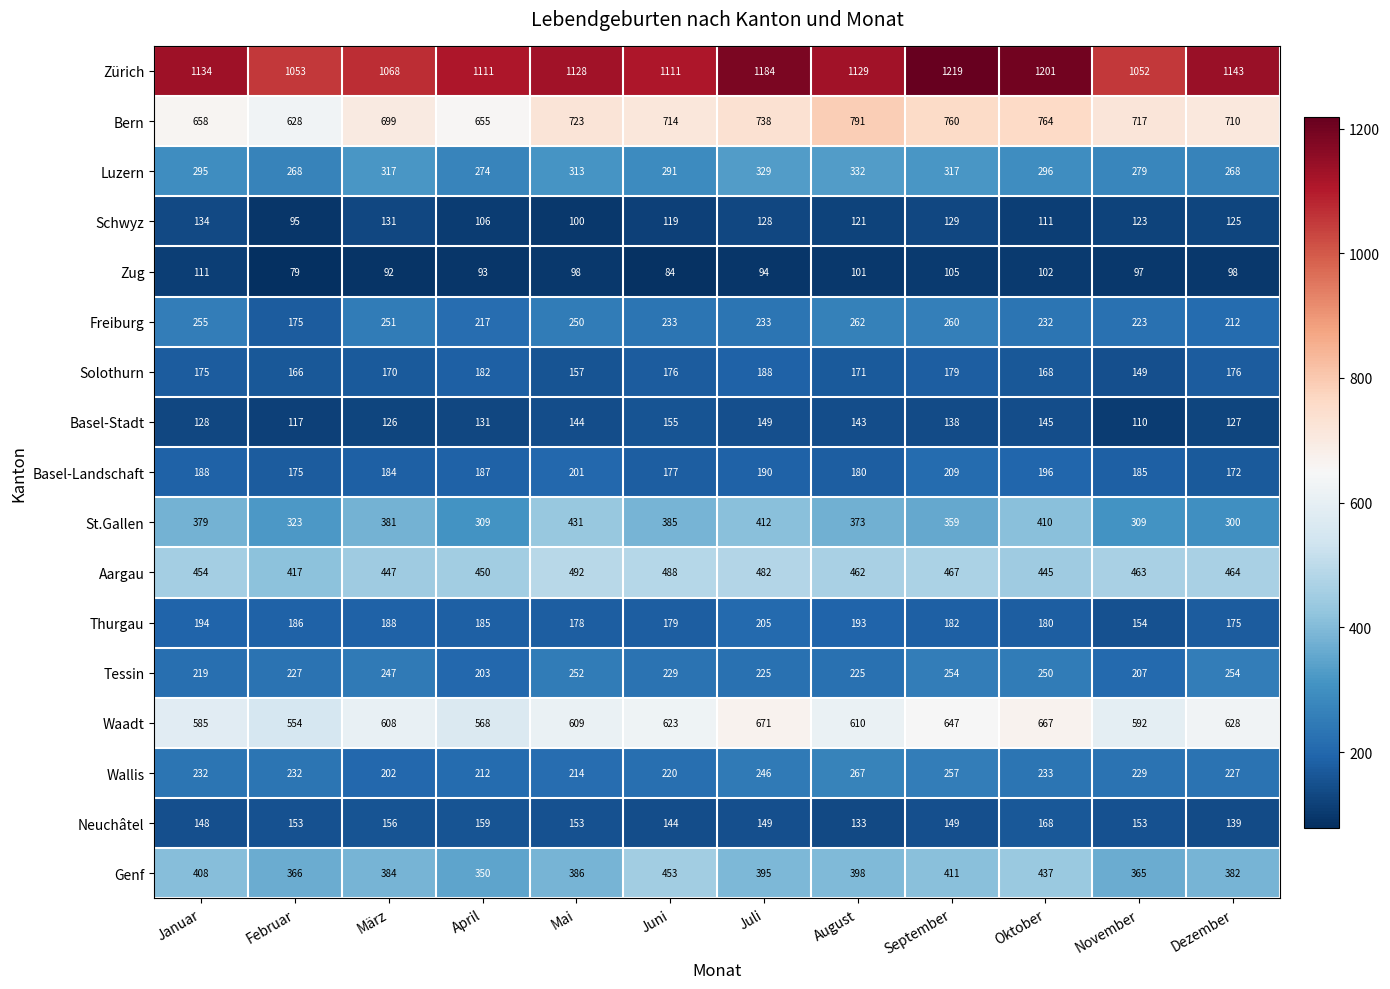

The value of Basel-Landschaft at Juli is 264. True or false?

False